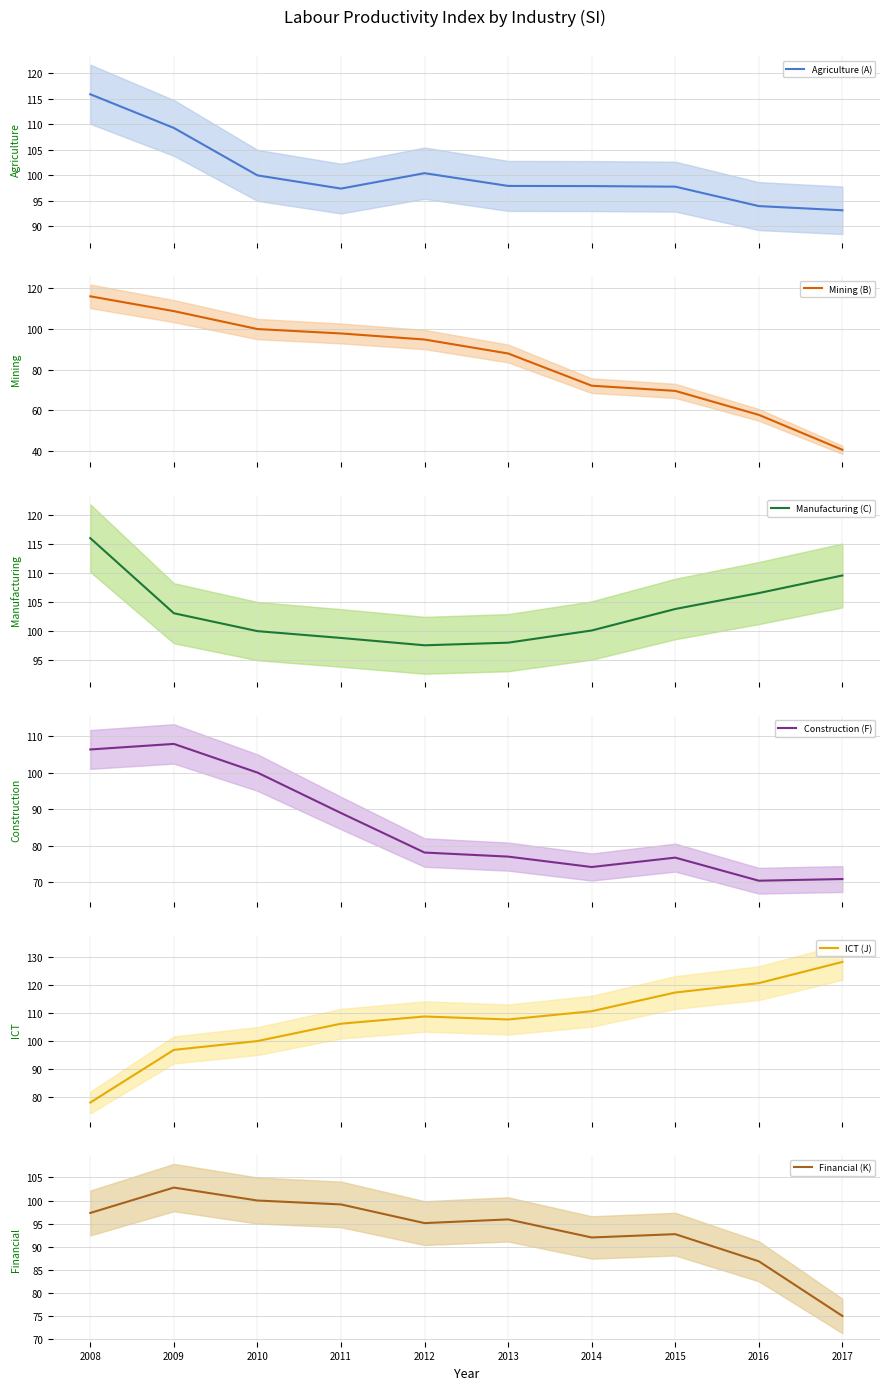

What is the value of the Financial (K) point at the 9th from the left?

86.8